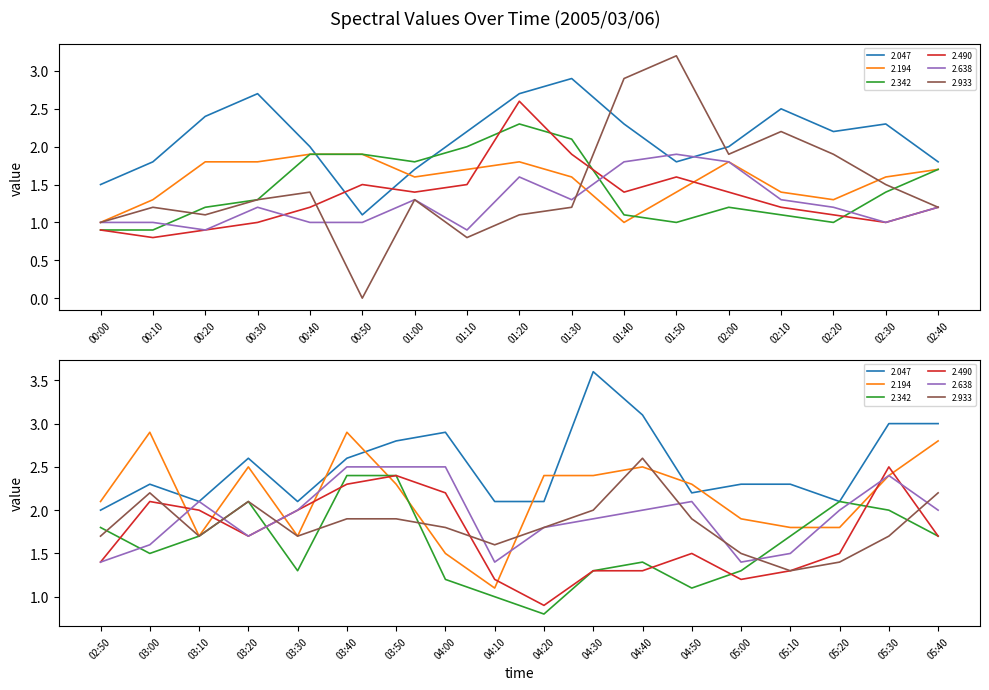

What is the spread (max minus min) of values at 05:30?

1.3